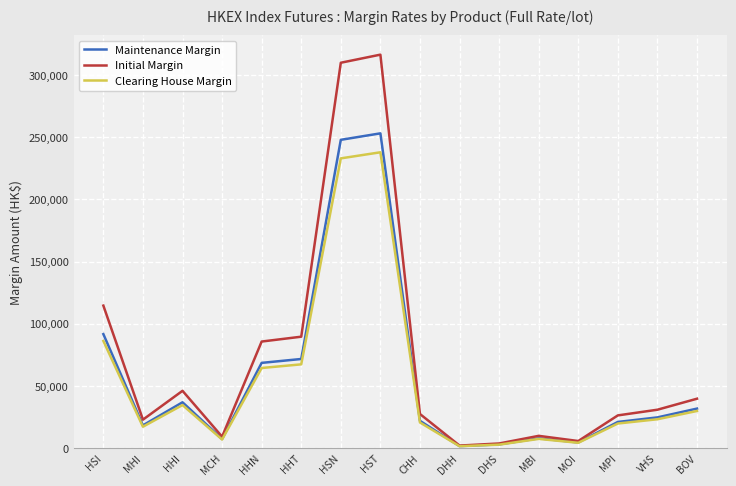

How many lines are shown in the chart?

3